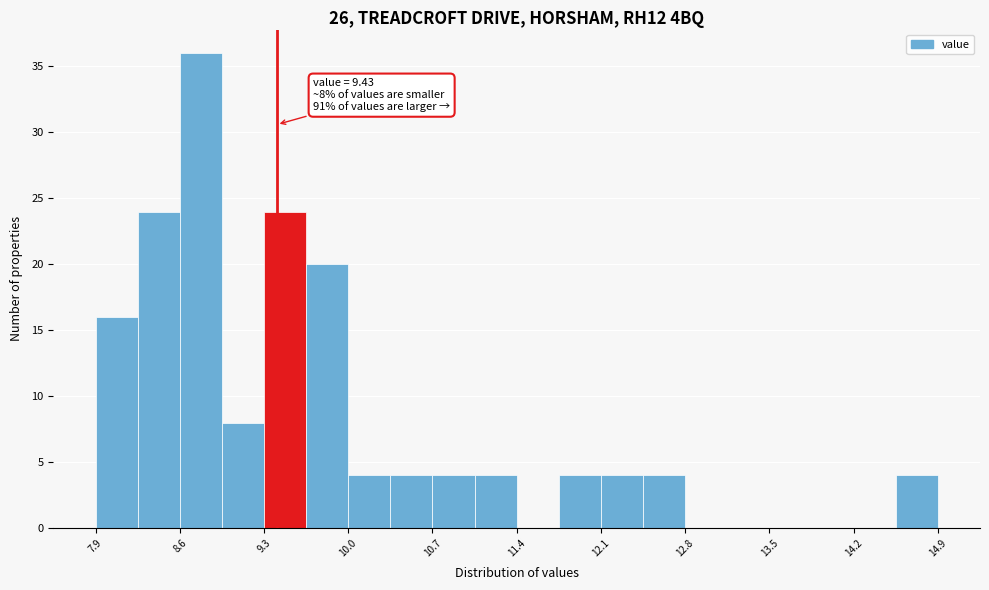

Read against the x-axis, roughly where is the centre of the tallest bar?

8.8